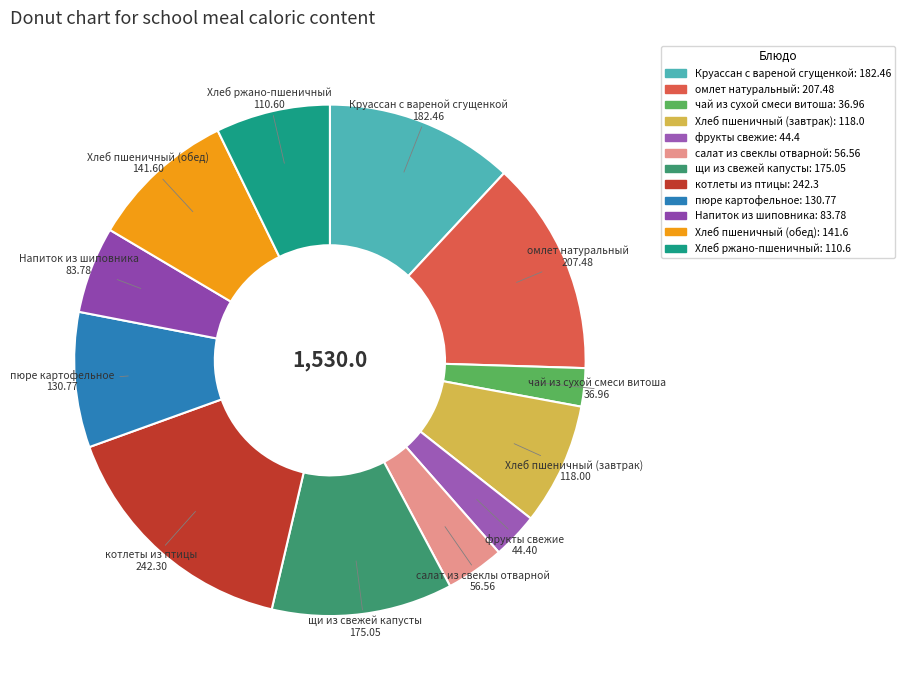

What is the largest slice in the pie chart?

котлеты из птицы